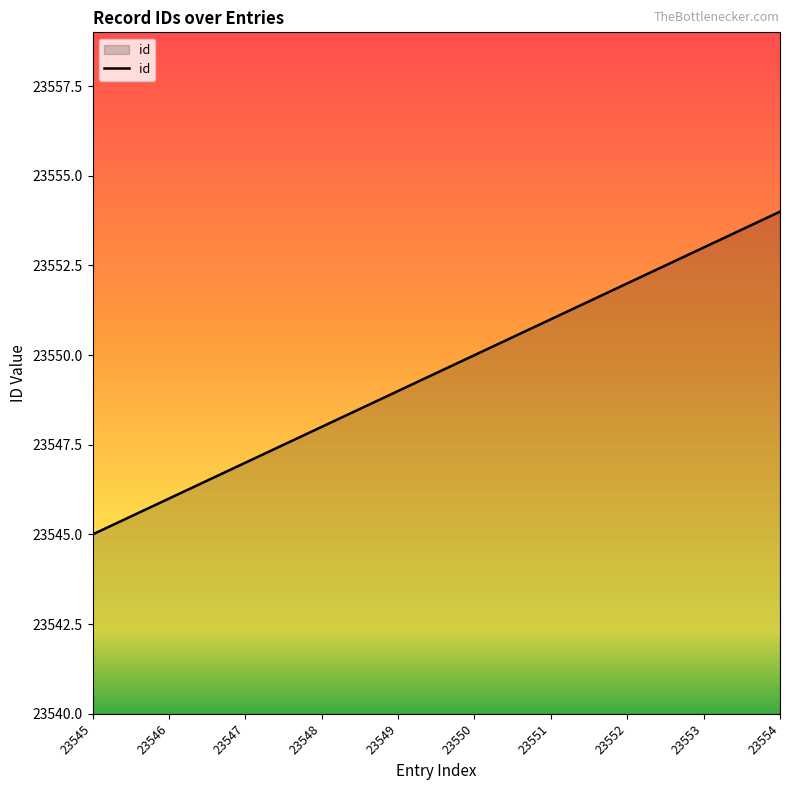

Is it true that the value at 23549 is 13427?

False